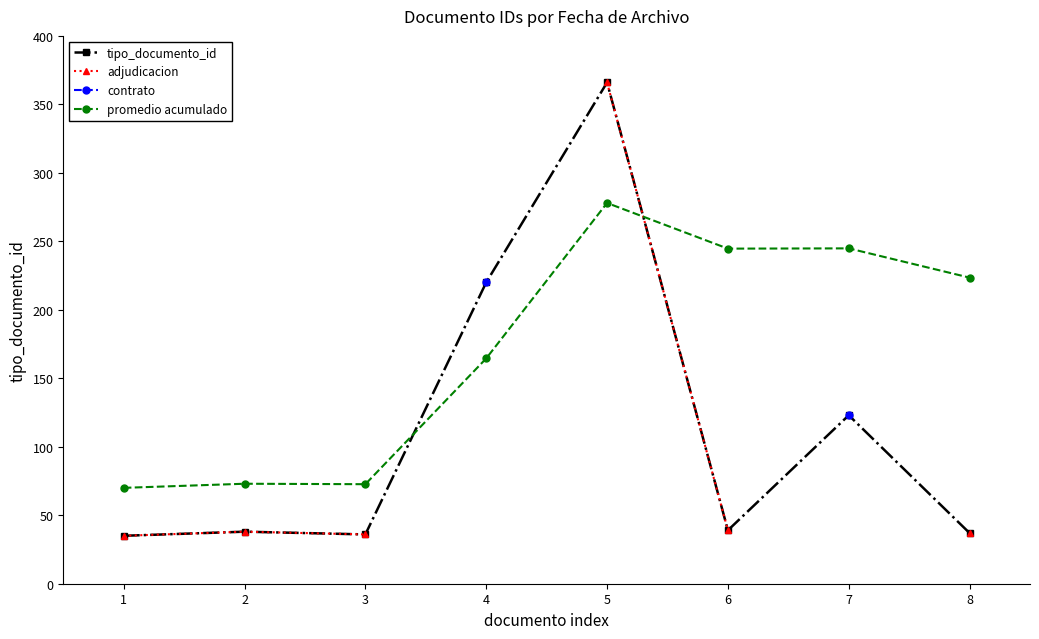

At which label does tipo_documento_id reach its peak?

5